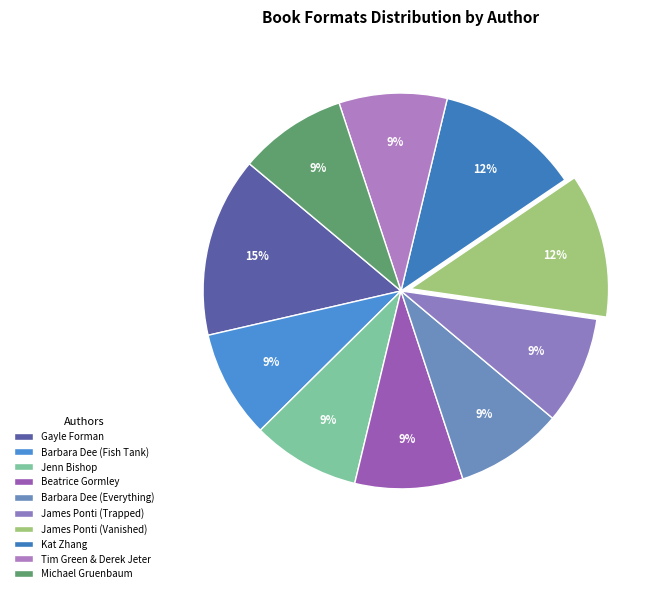

Does any single category account for the majority?

No